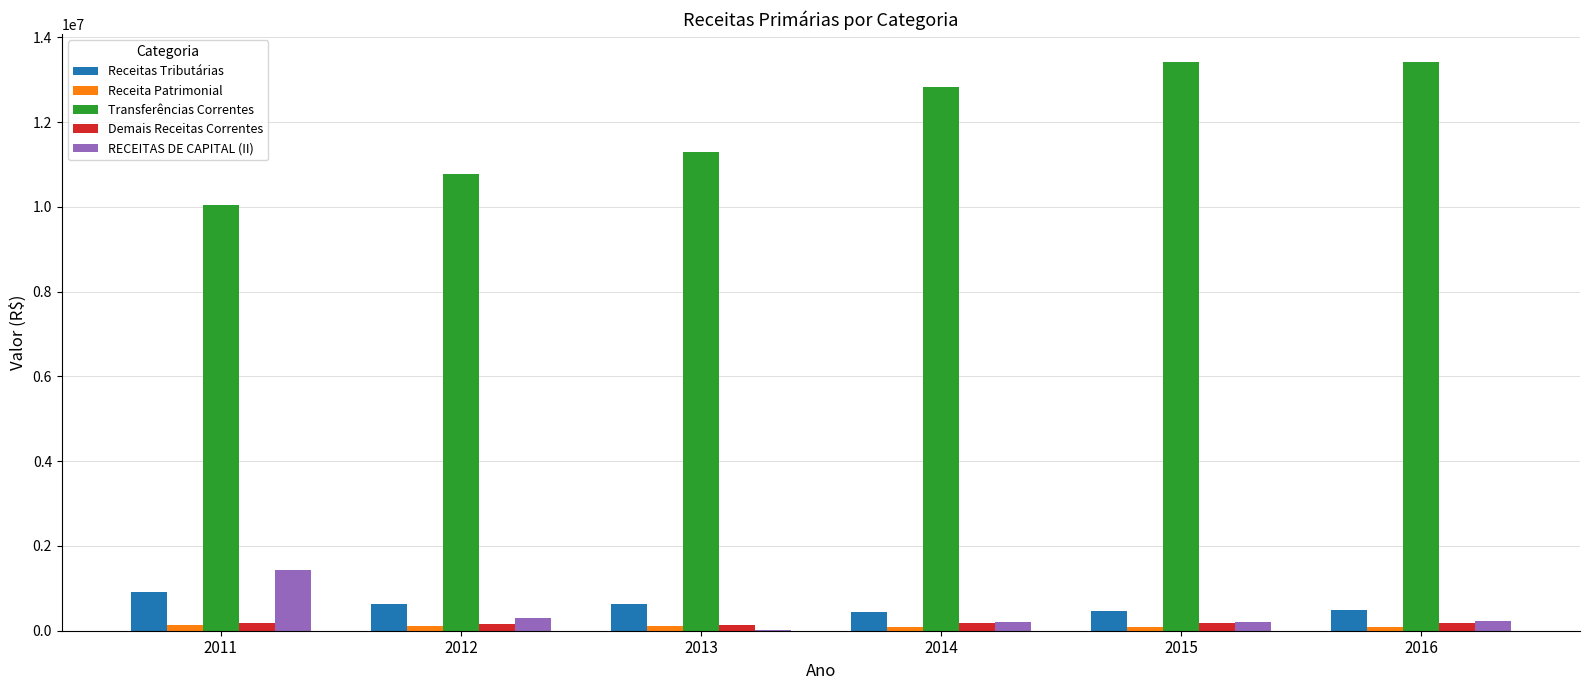

What is the spread (max minus min) of values at 2015?

13331065.0